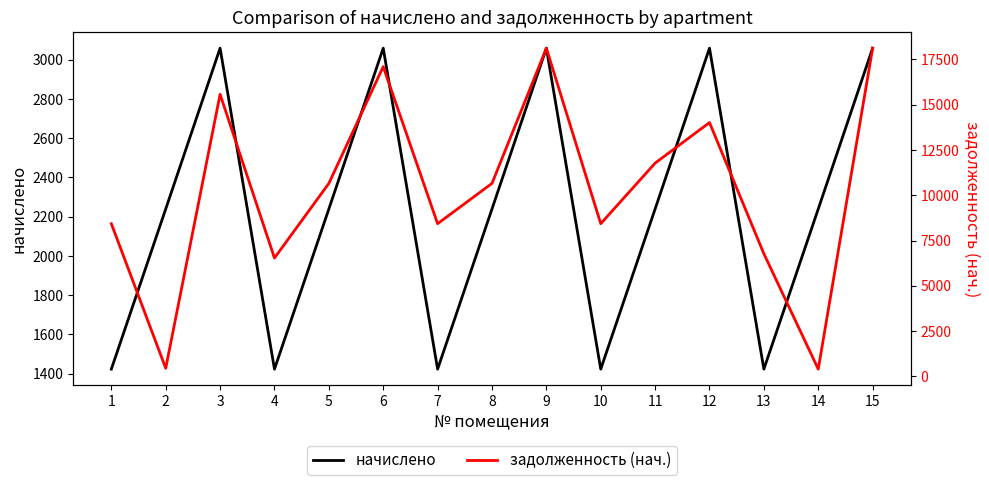

The задолженность (нач.) series shows 11963.7 at 1. True or false?

False